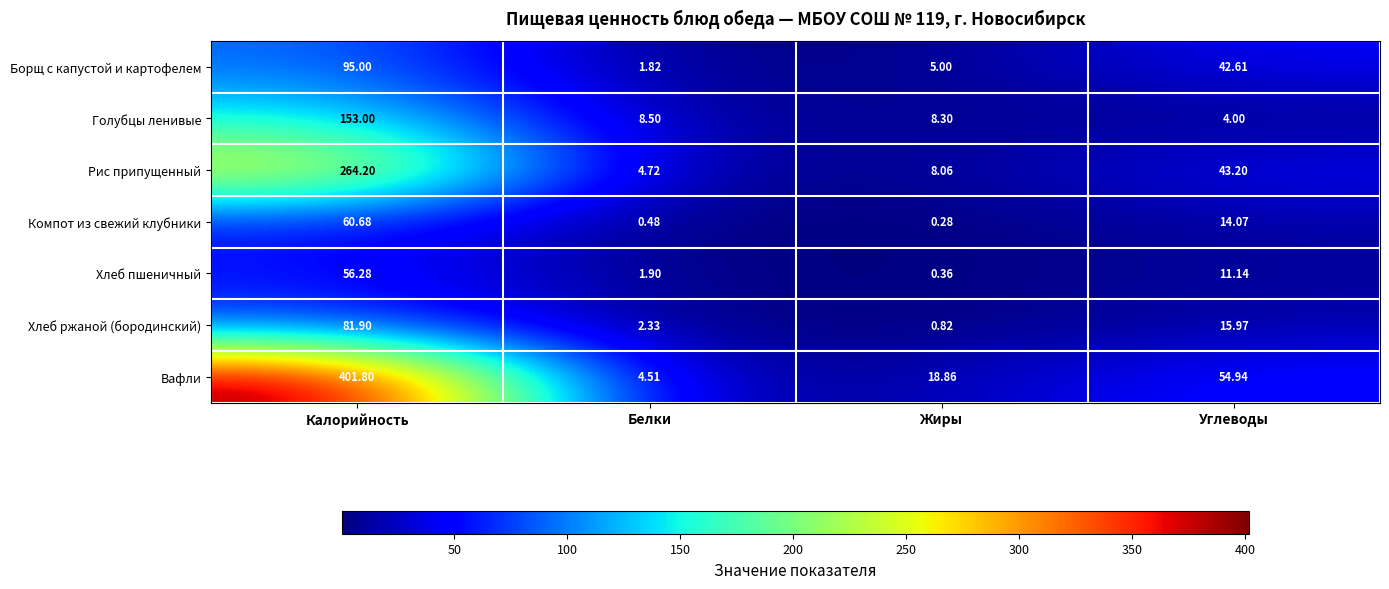

At which label does Борщ с капустой и картофелем reach its peak?

Калорийность